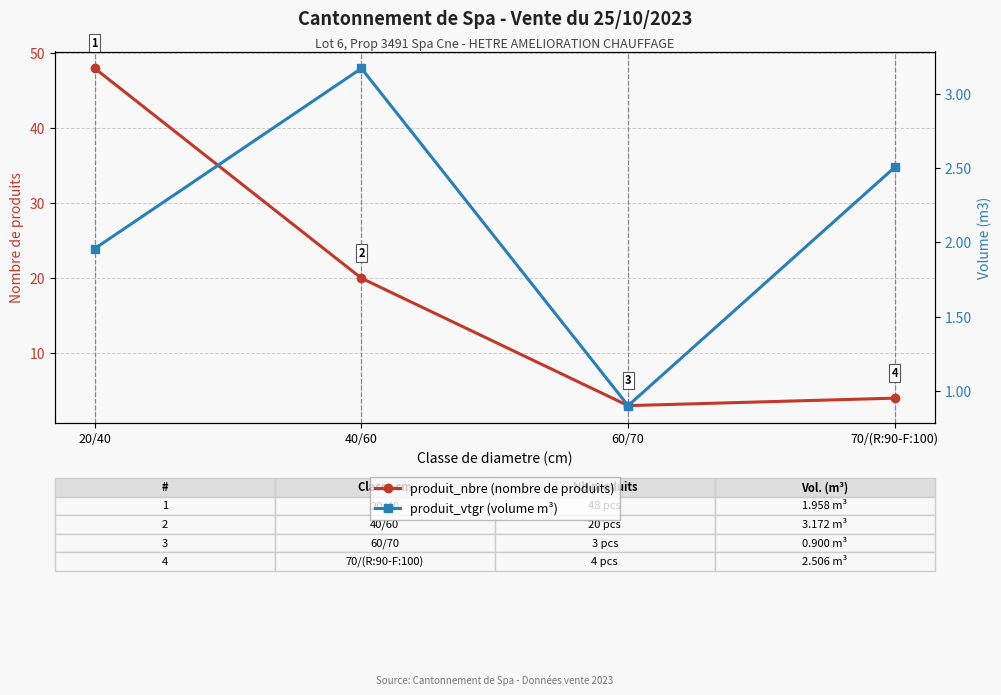

True or false: produit_nbre (nombre de produits) and produit_vtgr (volume m³) intersect in this chart.

False